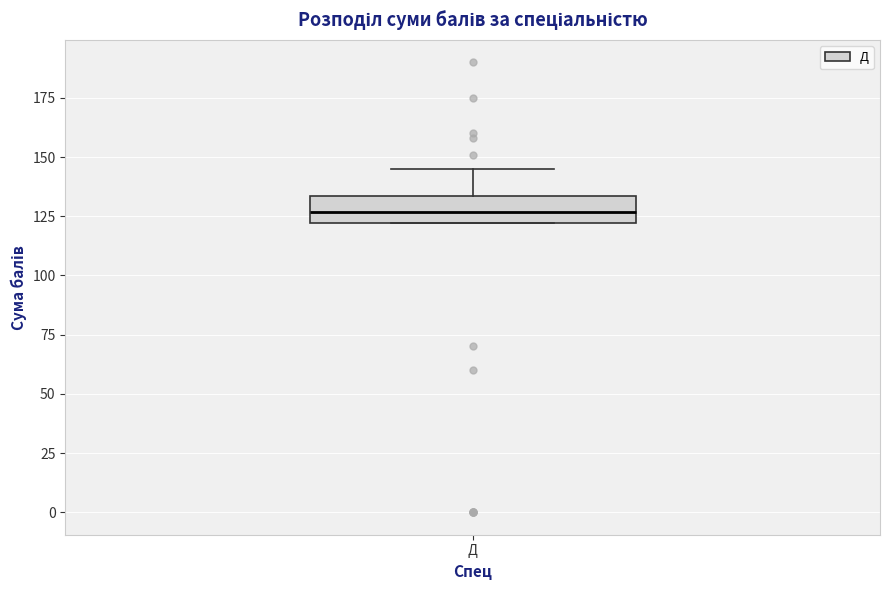

Read this box plot against the y-axis: the position of the median line, the range covered by the box, and the ends of both whiskers. The values are not printed on the chart, so give them approximately, as read against the axis.

median 125, box 120 to 135, whiskers 120 to 145